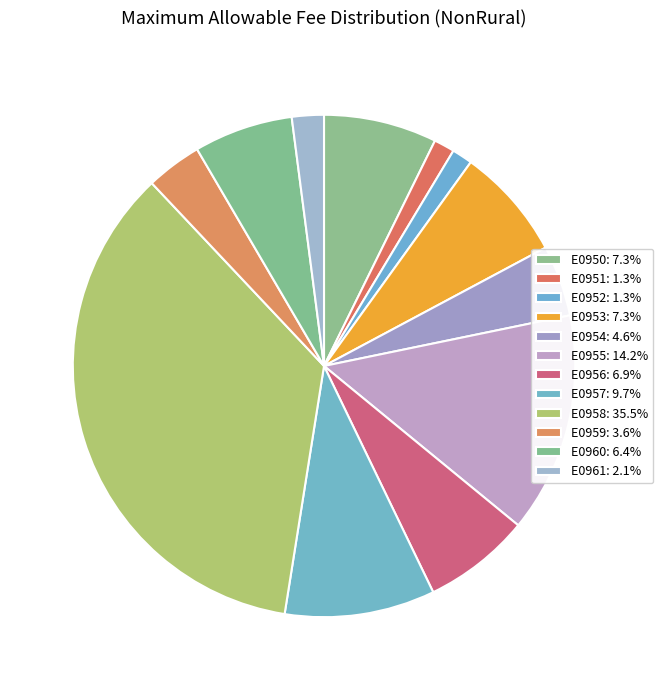

How many segments does this pie chart have?

12